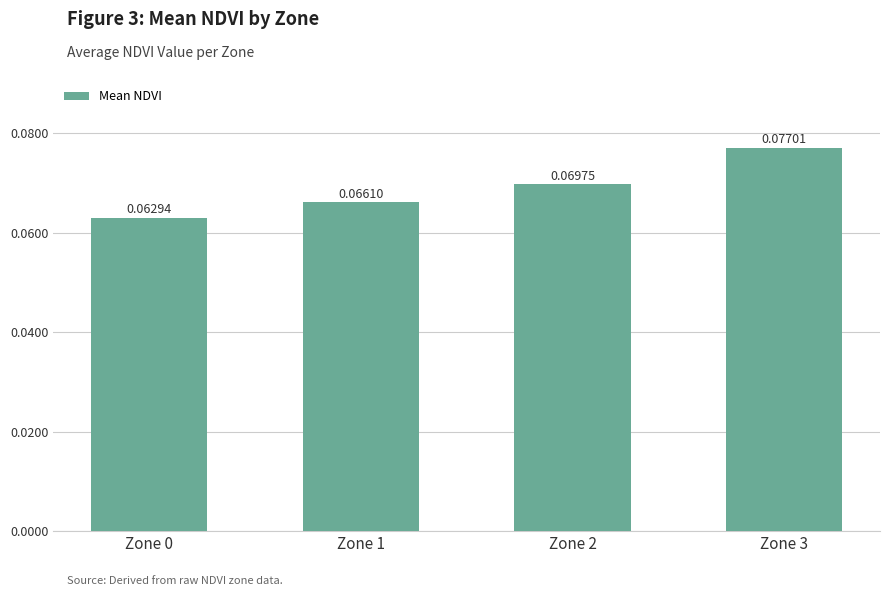

Rank the categories by value from lowest to highest.

Zone 0, Zone 1, Zone 2, Zone 3